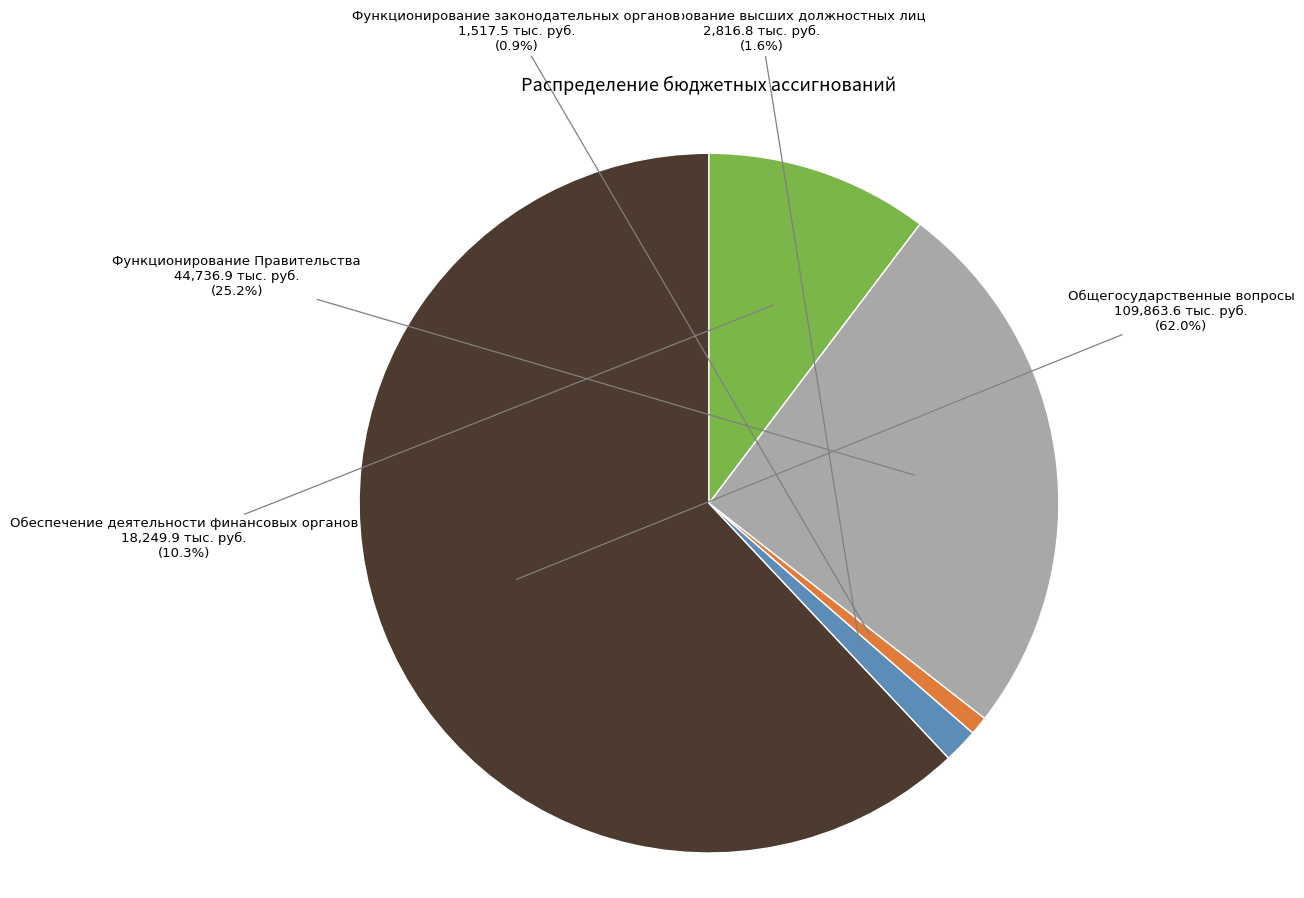

To the nearest percent, what is the average slice percentage?

20%